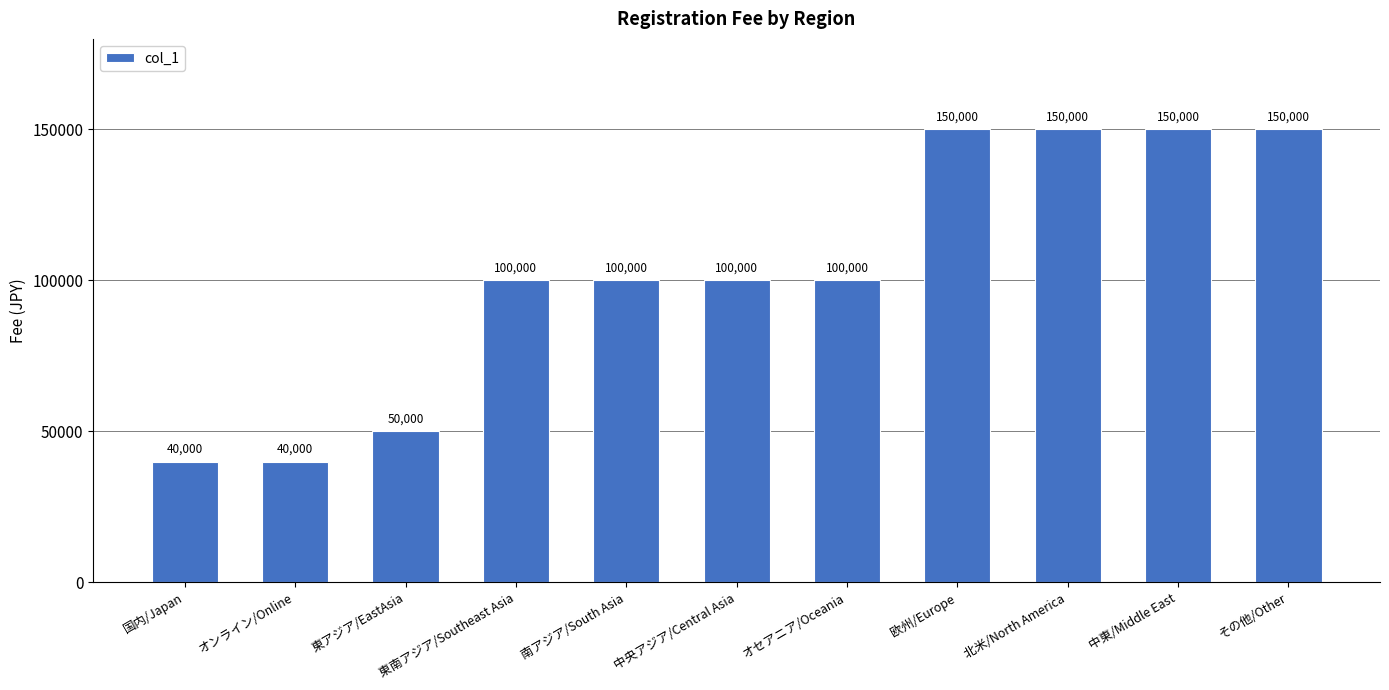

Read the value at 南アジア/South Asia, to the nearest 10.

100000